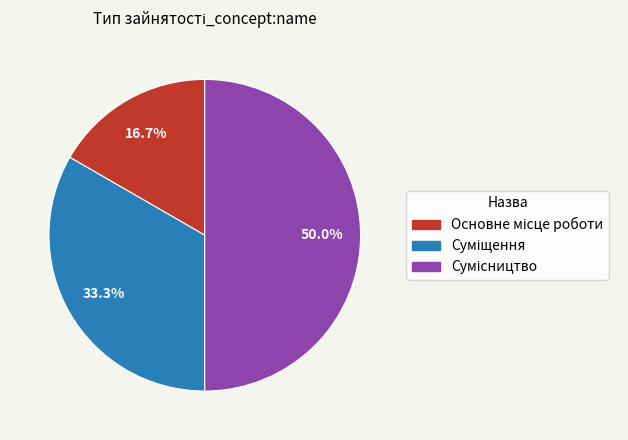

How much of the chart is everything except Суміщення?

66.7%